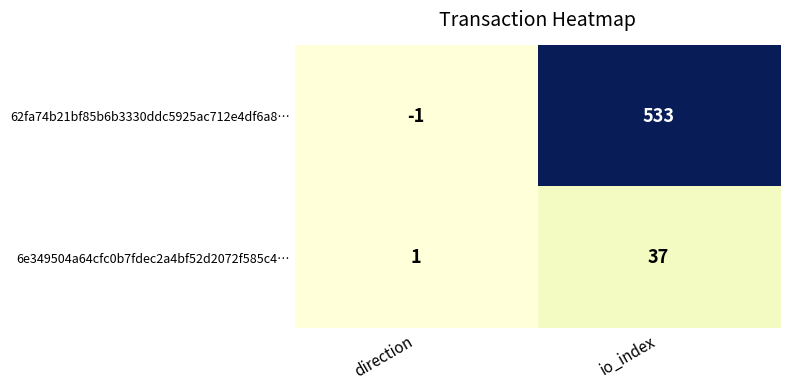

What is the sum of the 6e349504a64cfc0b7fdec2a4bf52d2072f585c4… values at direction and io_index?

38